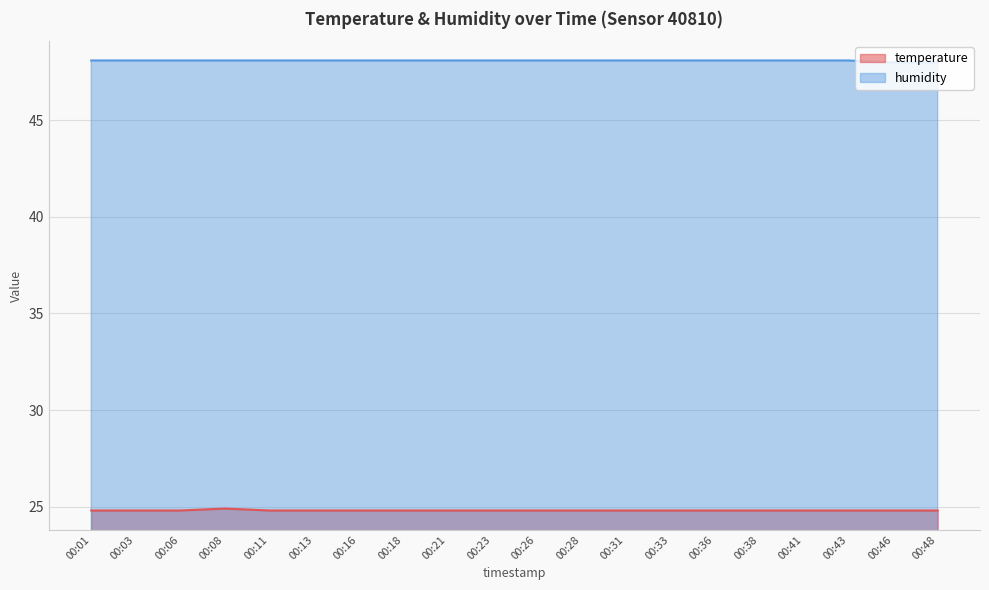

What is the highest value of the humidity series?

48.1